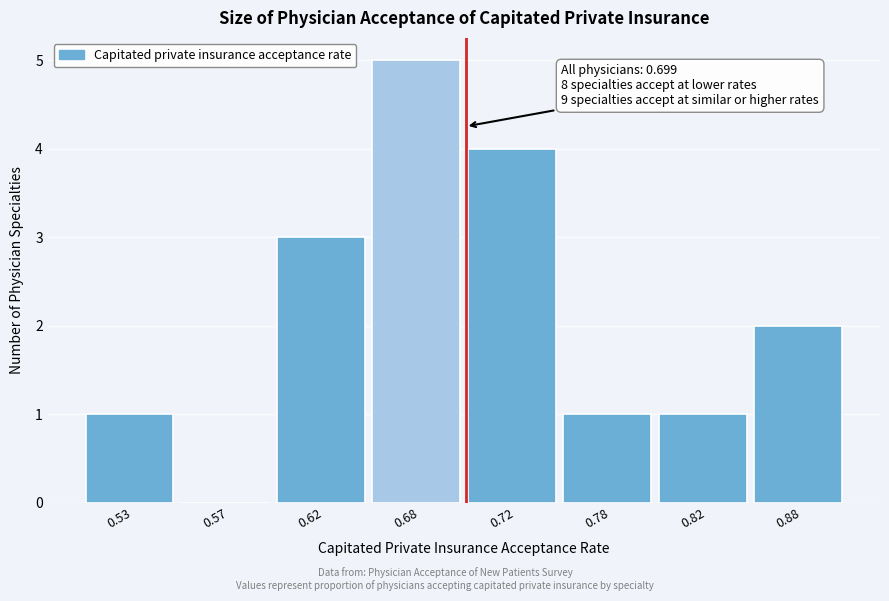

Reading left to right, extract all data points from this chart.

0.53=1	0.57=0	0.62=3	0.68=5	0.72=4	0.78=1	0.82=1	0.88=2